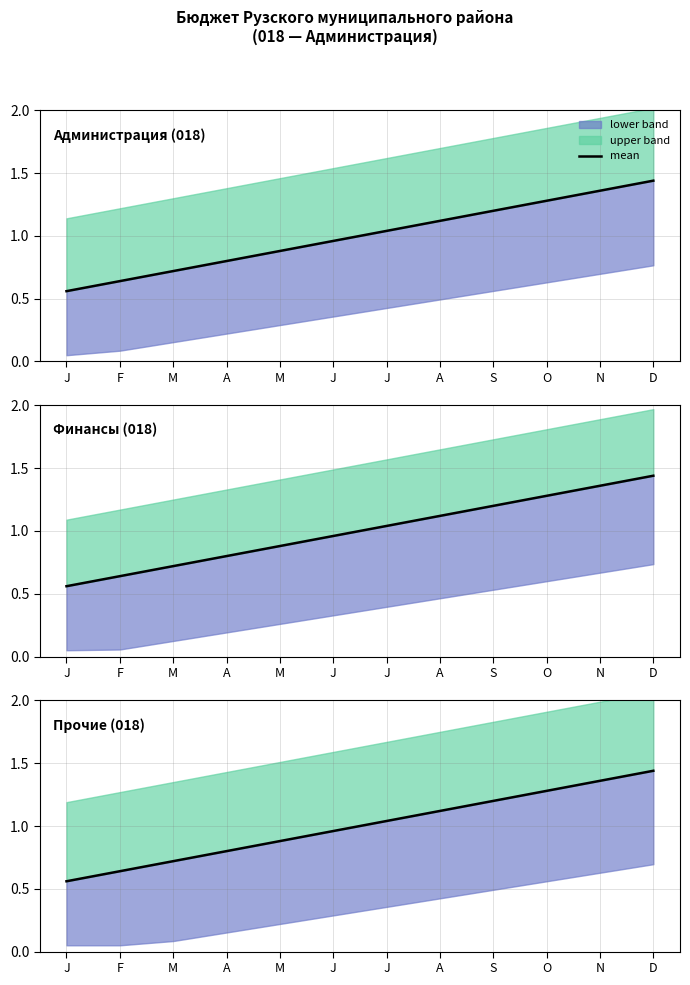

What is the sum of all values?

12.0